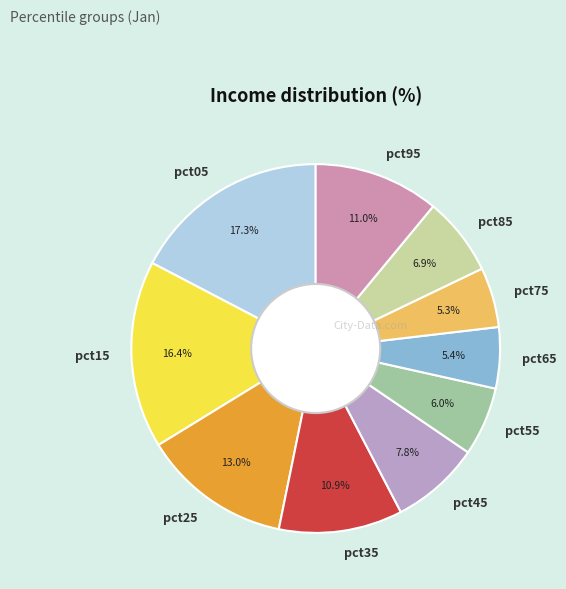

What percentage is the pct95 slice, to the nearest percent?

11%